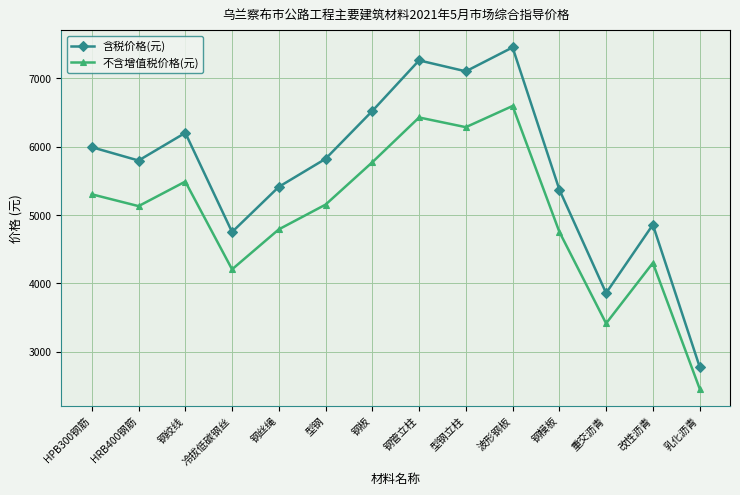

Which series has the widest spread of values?

含税价格(元)